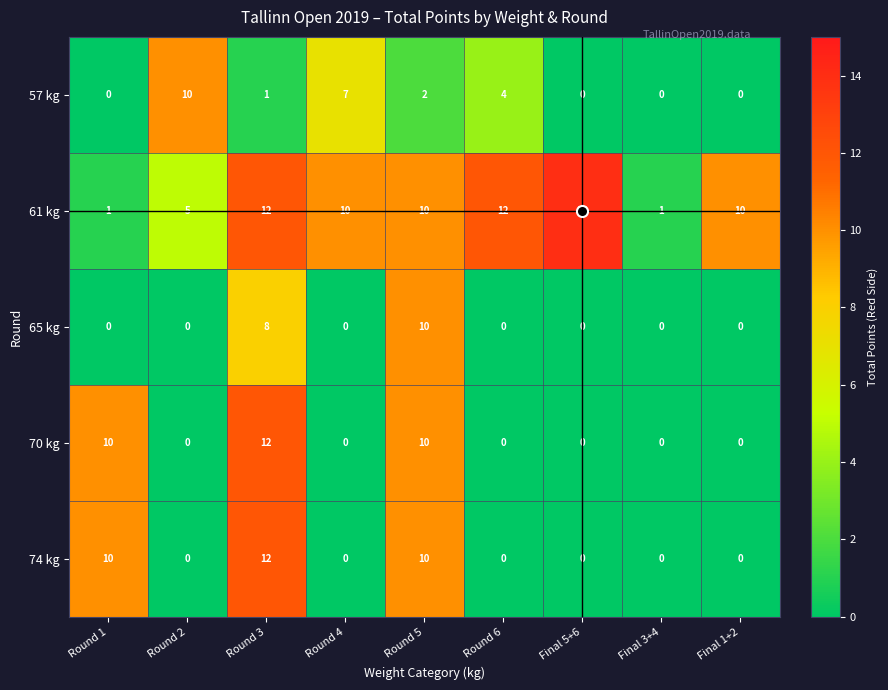

How many positive values does the 65 kg series have?

2